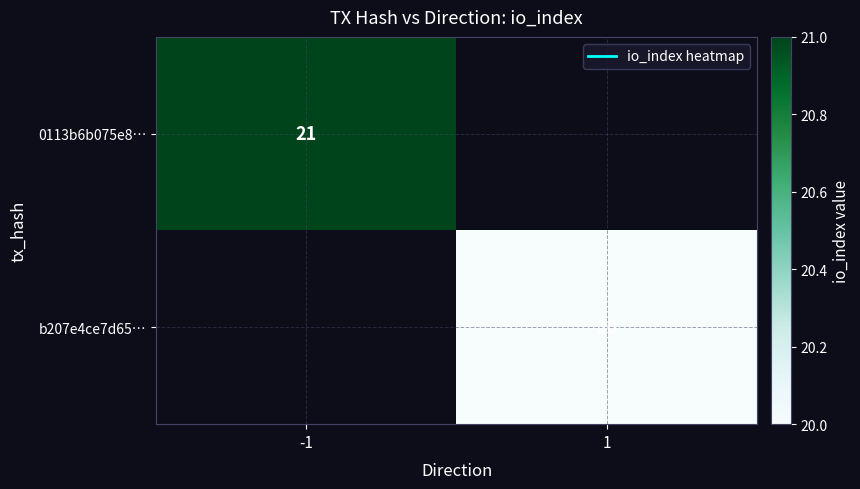

Which has a higher value, 1 or -1?

-1